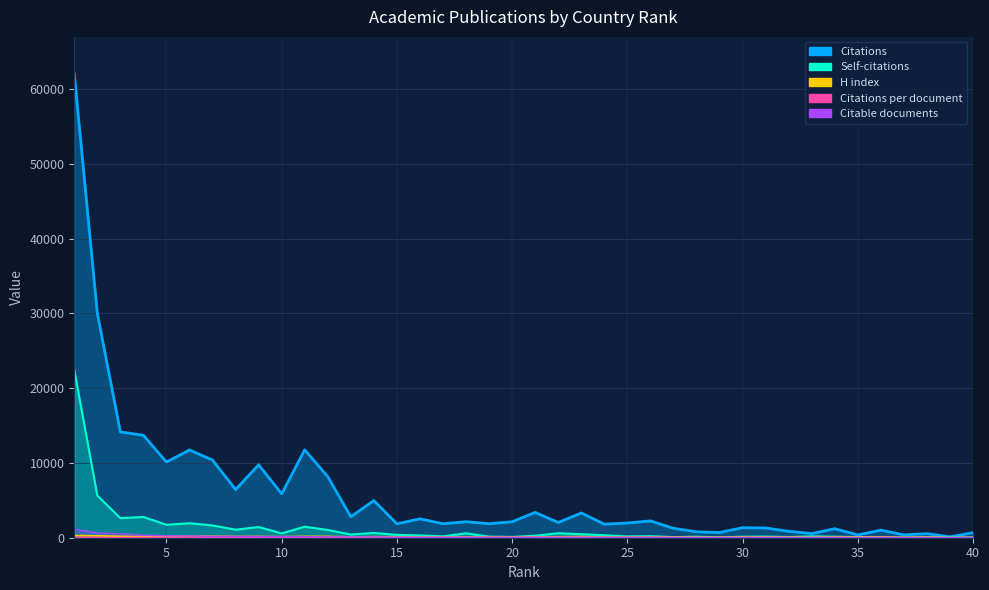

Rank the series at 40 from lowest to highest value.

Citable documents, Self-citations, H index, Citations per document, Citations